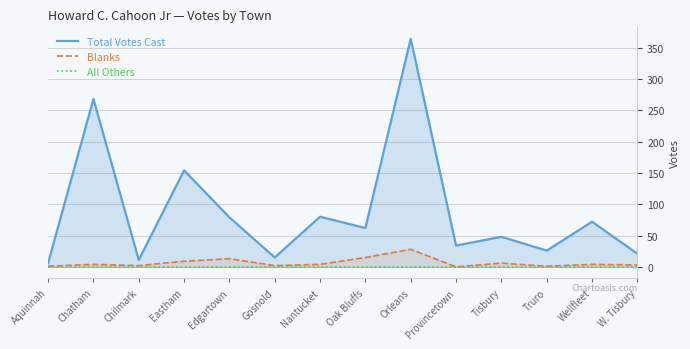

Which category has the lowest value in the Total Votes Cast series?

Aquinnah